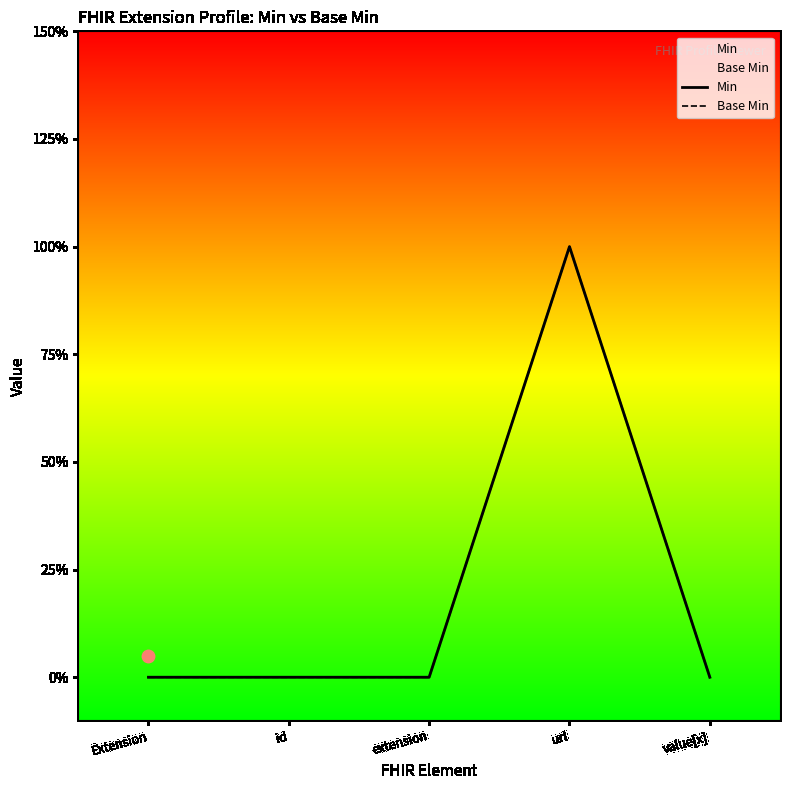

Which series contains the highest Y value?

Min